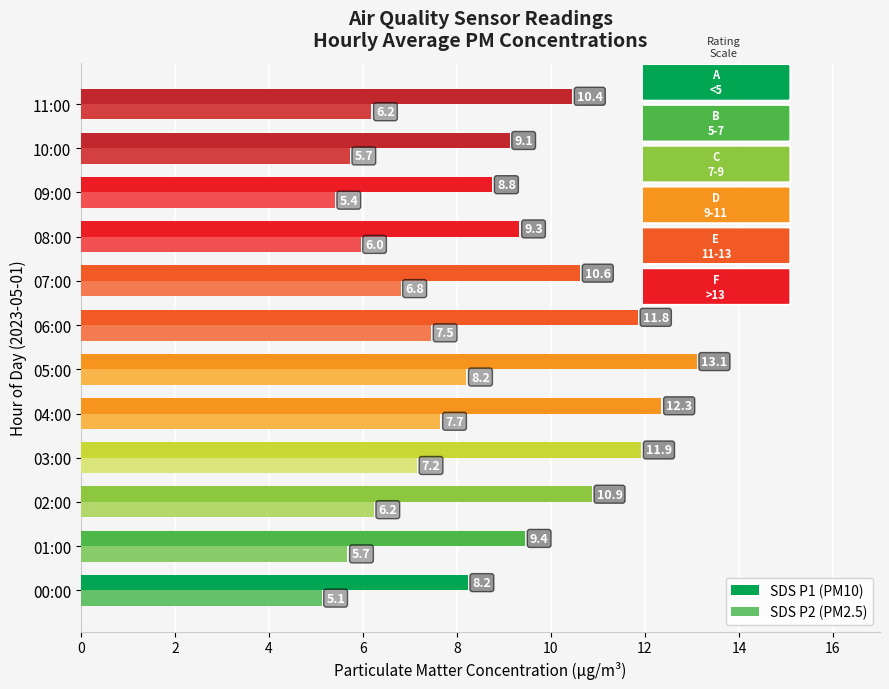

At which label does SDS P2 (PM2.5) reach its minimum?

00:00